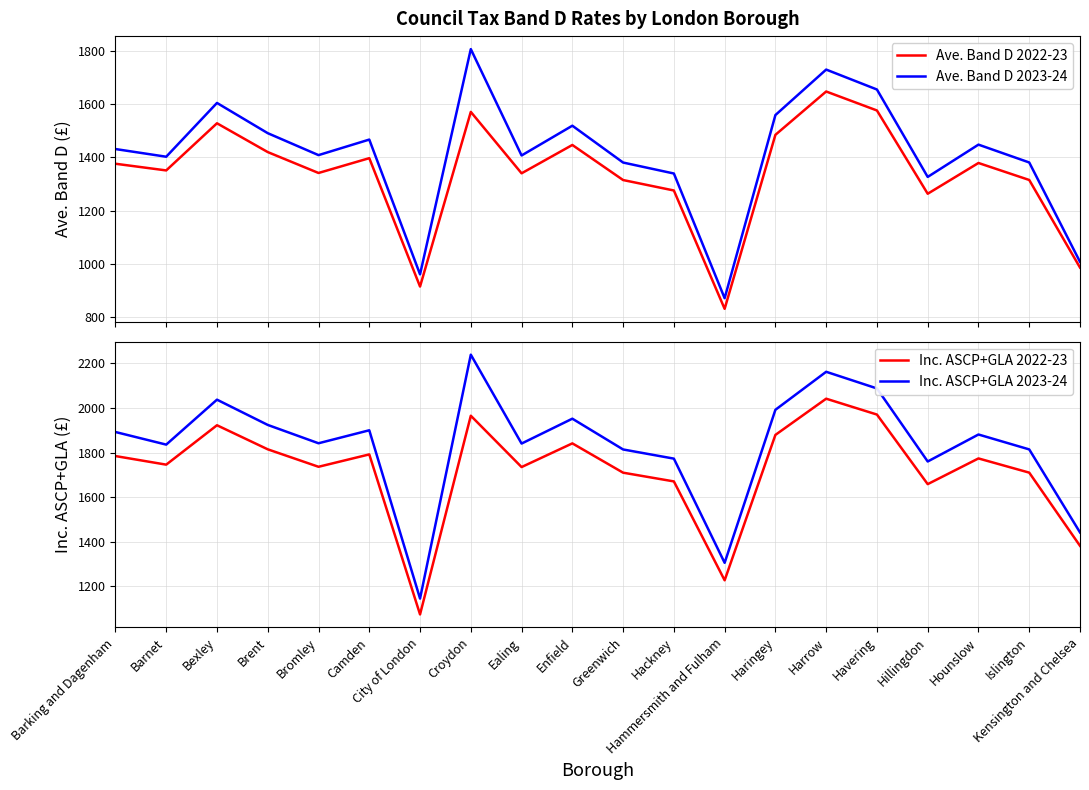

What is the maximum value shown in the chart?

2239.6